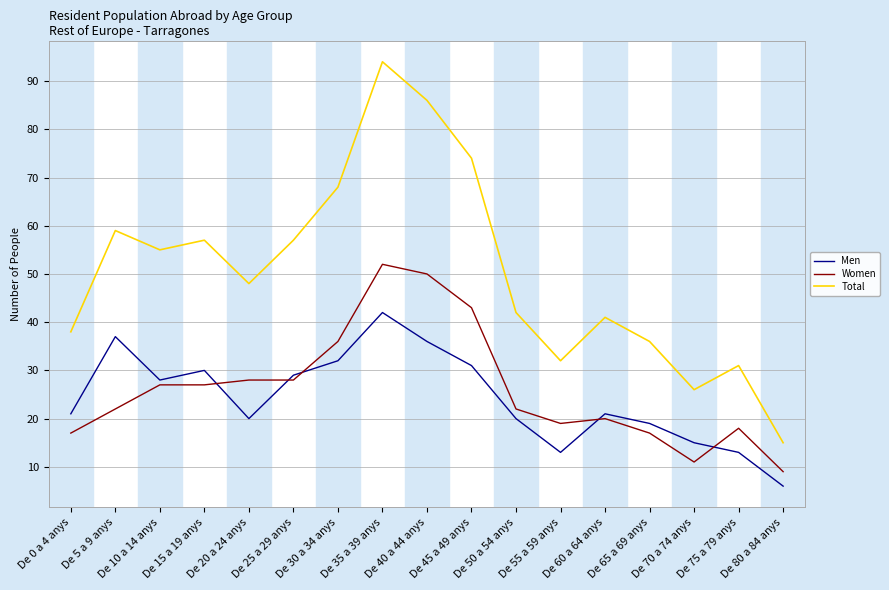

Does the chart display data point markers on the line(s)?

No